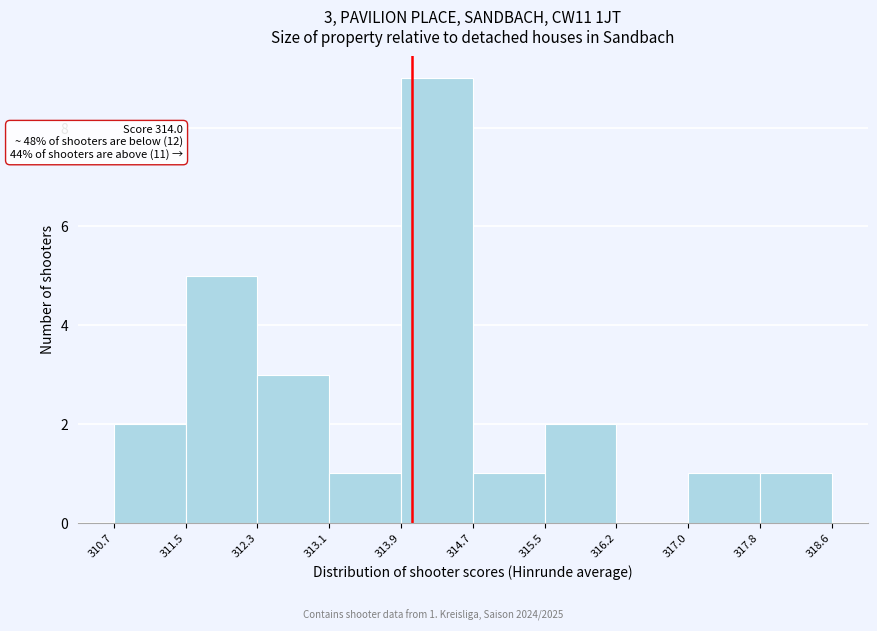

Which range on the x-axis has the tallest bar?

313.9 to 314.7